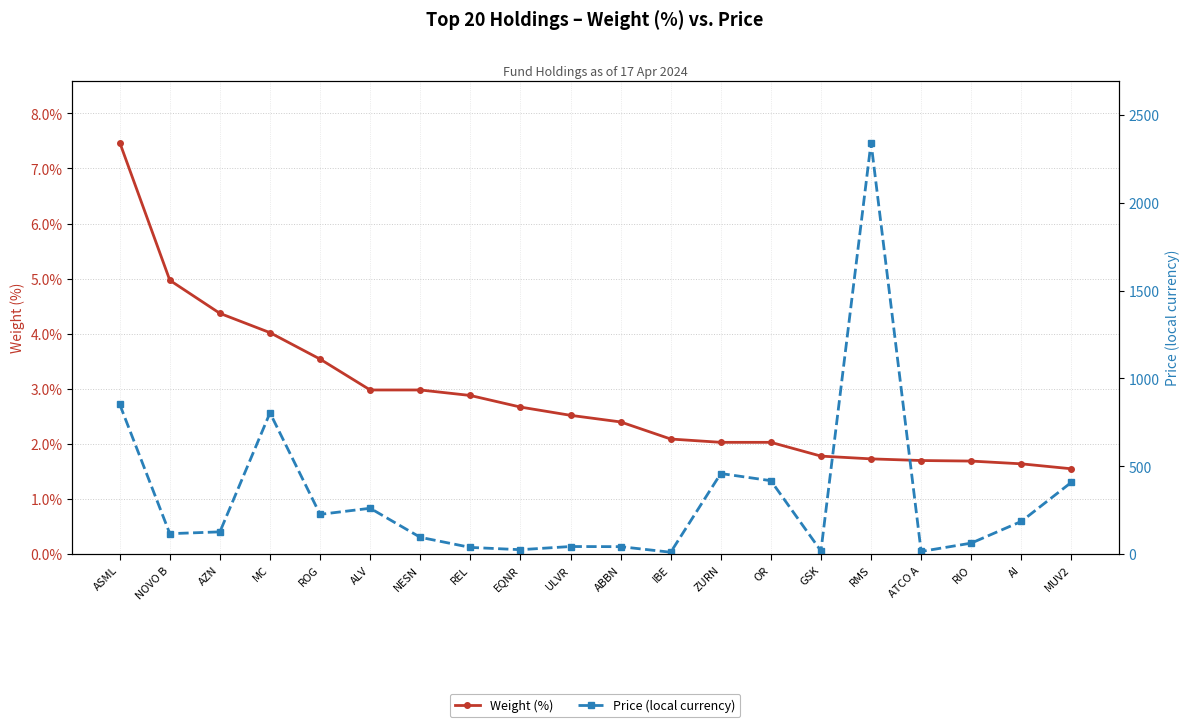

Rank the series by their maximum value, from lowest to highest.

Weight (%), Price (local currency)